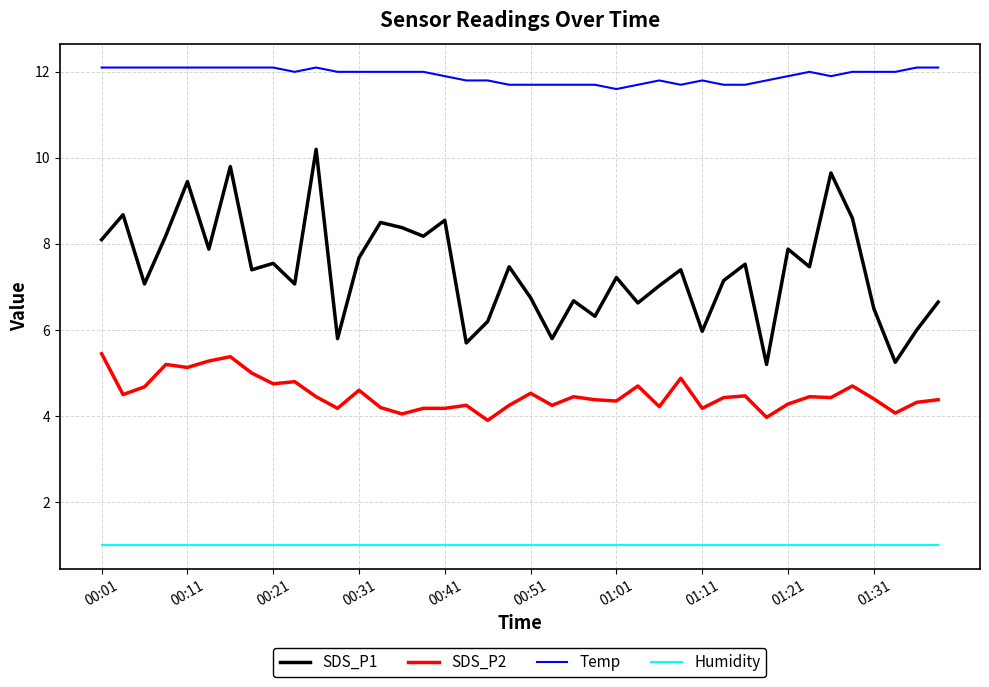

What is the difference between the maximum and second lowest values in the Temp series?

0.4